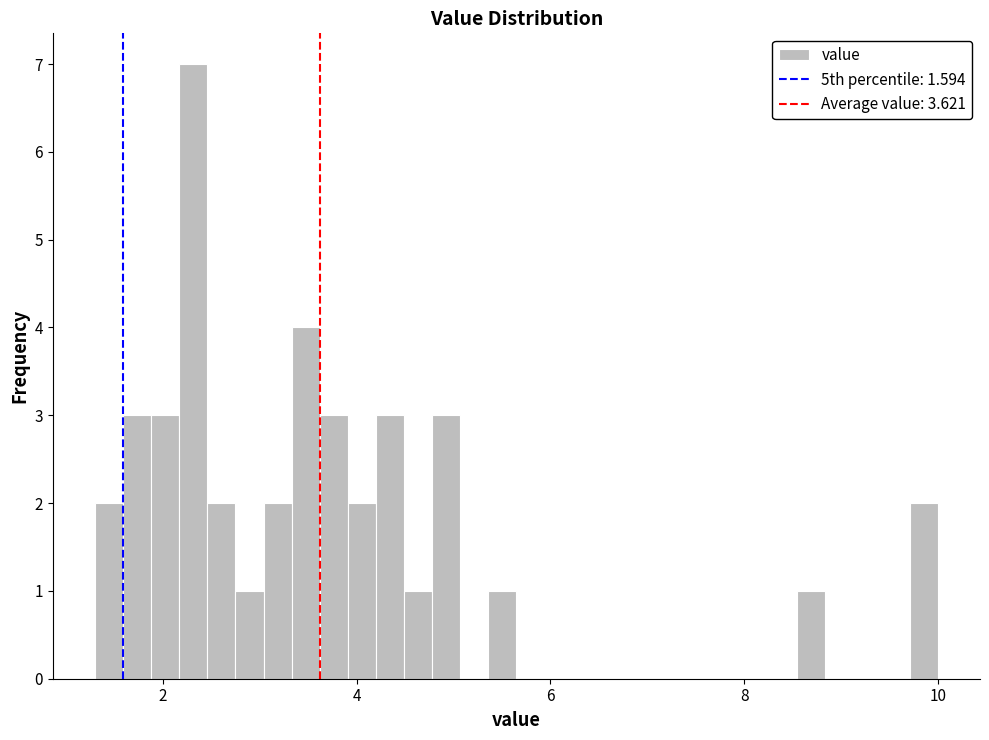

Read against the x-axis, roughly where is the centre of the tallest bar?

2.4